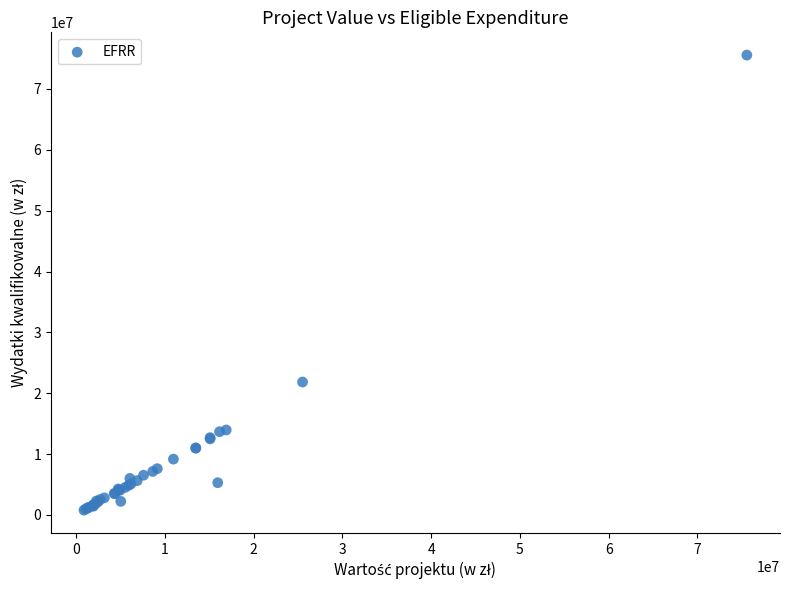

What Y value in the scatter plot is closest to 38175924?

21839864.0